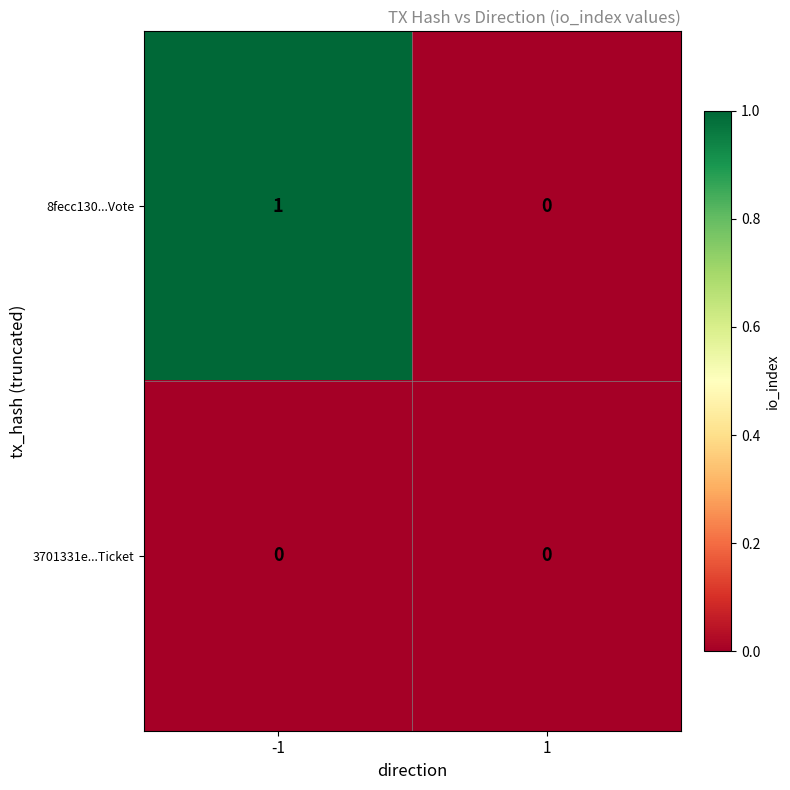

Reading left to right, list all the values displayed in this chart.

8fecc130...Vote: 1	0
3701331e...Ticket: 0	0